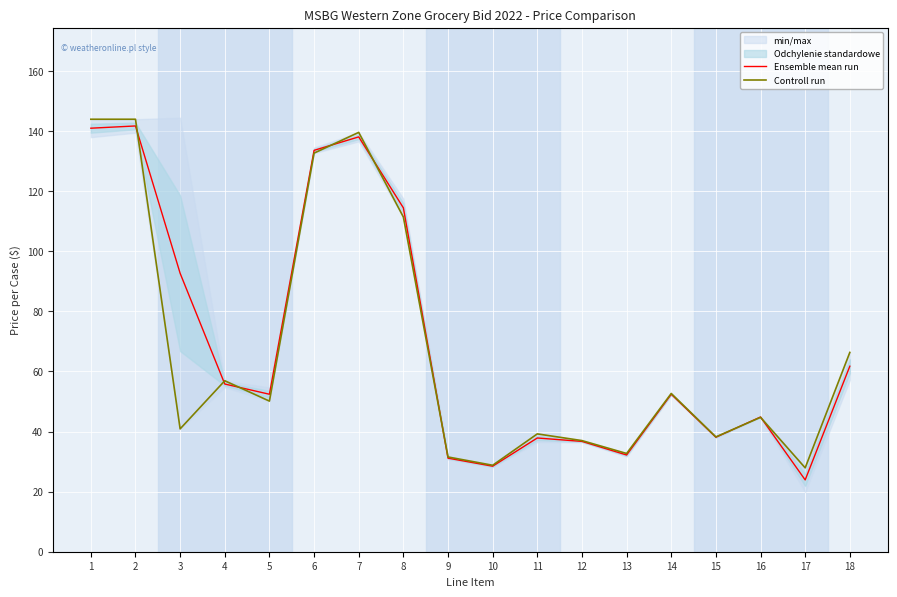

At which label does Controll run first exceed 50?

1